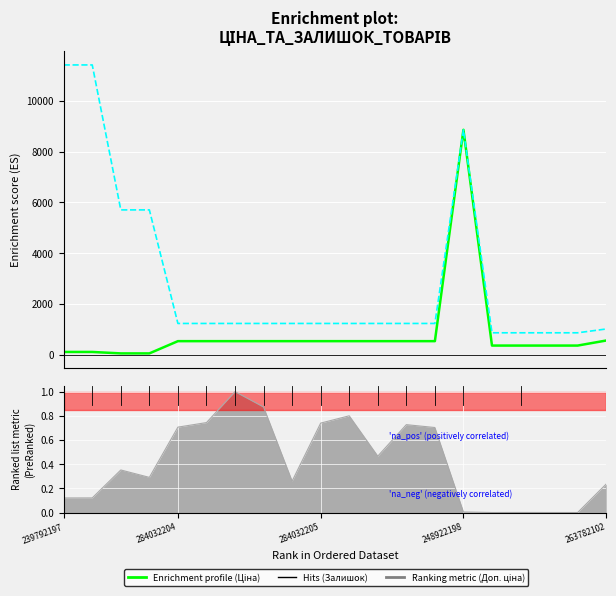

What position from the left is 7?

8